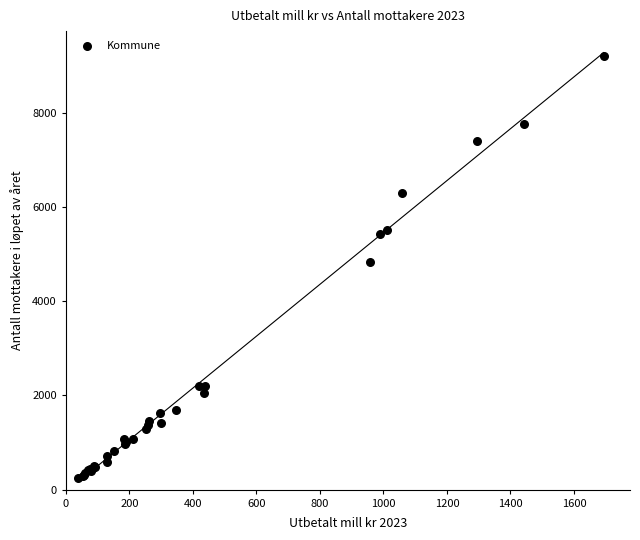

What Y value in the scatter plot is closest to 4729?

4830